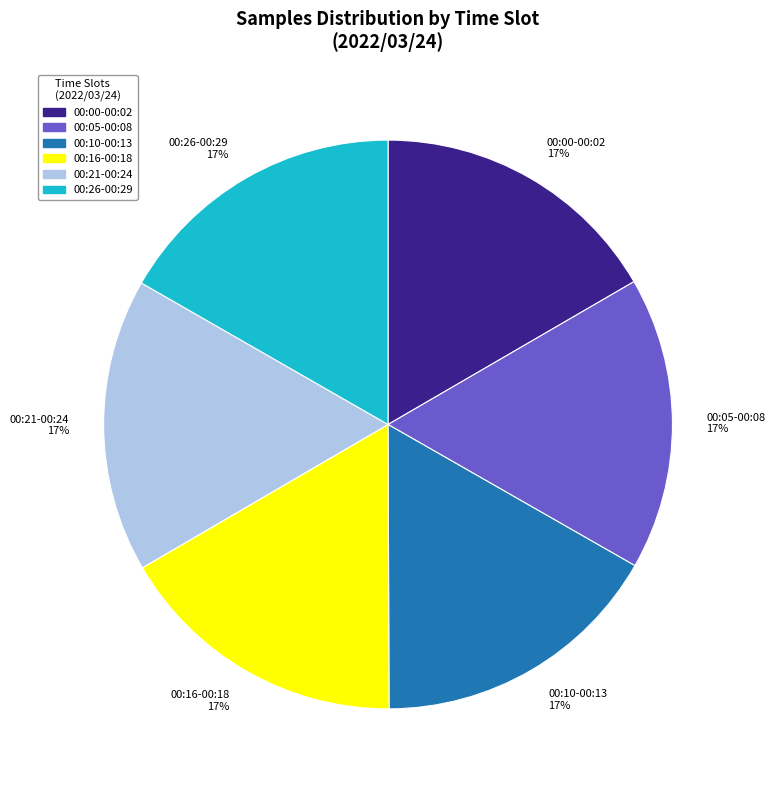

True or false: 00:21-00:24 17% accounts for 17% of the total.

True